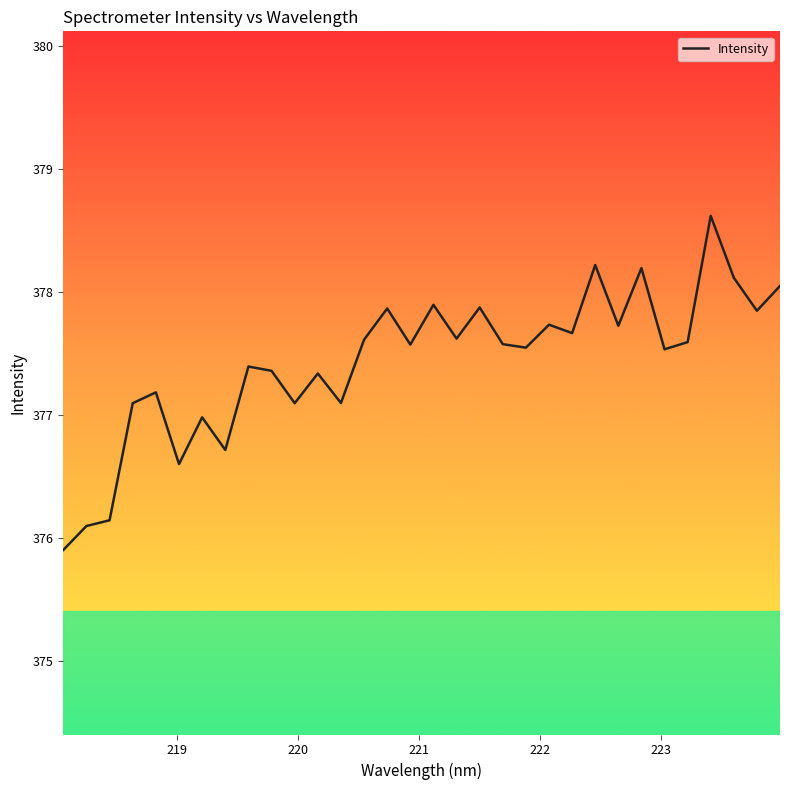

What is the difference between the maximum and minimum values?

2.7